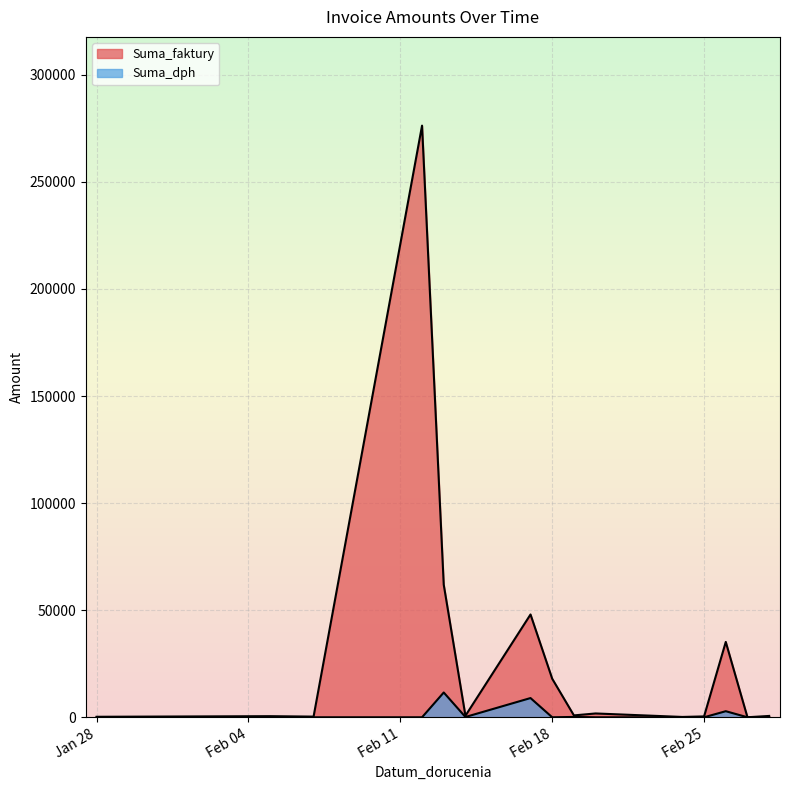

Where does the Suma_faktury series first go above 386?

2025-02-05